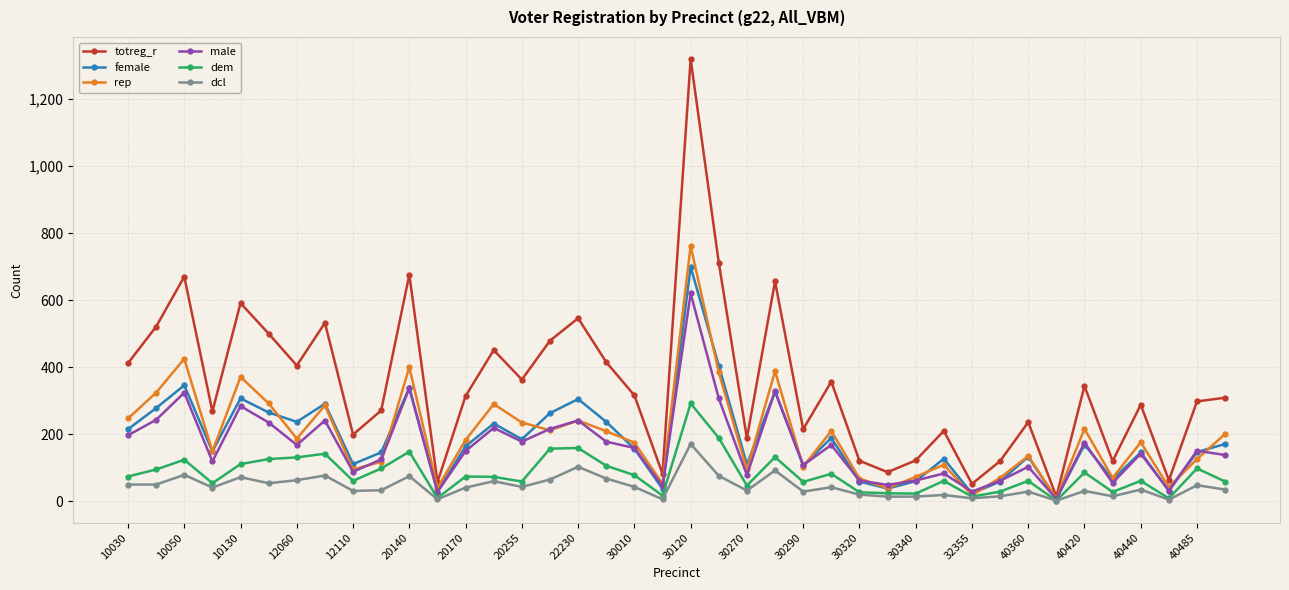

Rank the series by their maximum value, from highest to lowest.

totreg_r, rep, female, male, dem, dcl